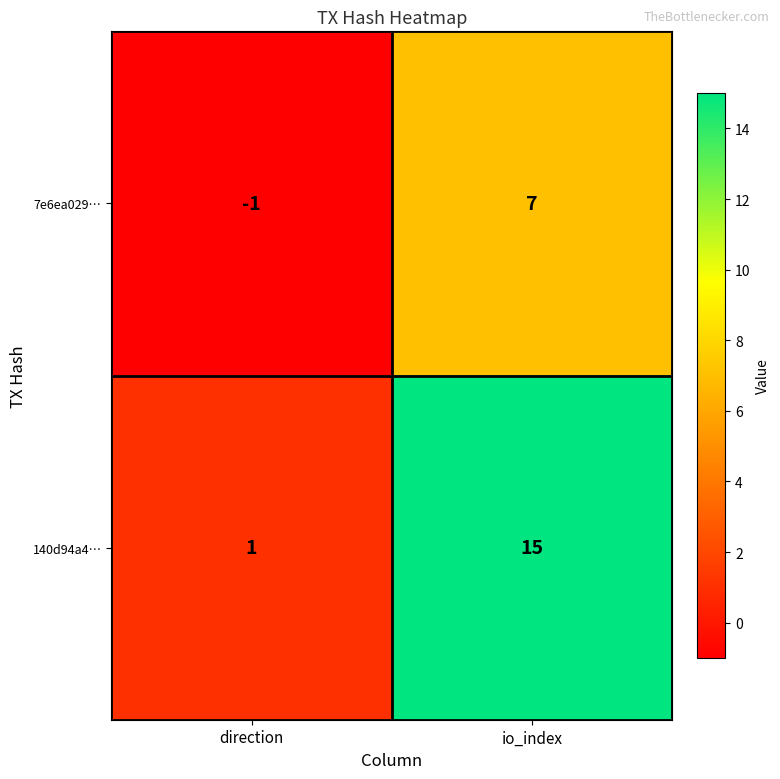

Which series has the largest range (max minus min)?

140d94a4…